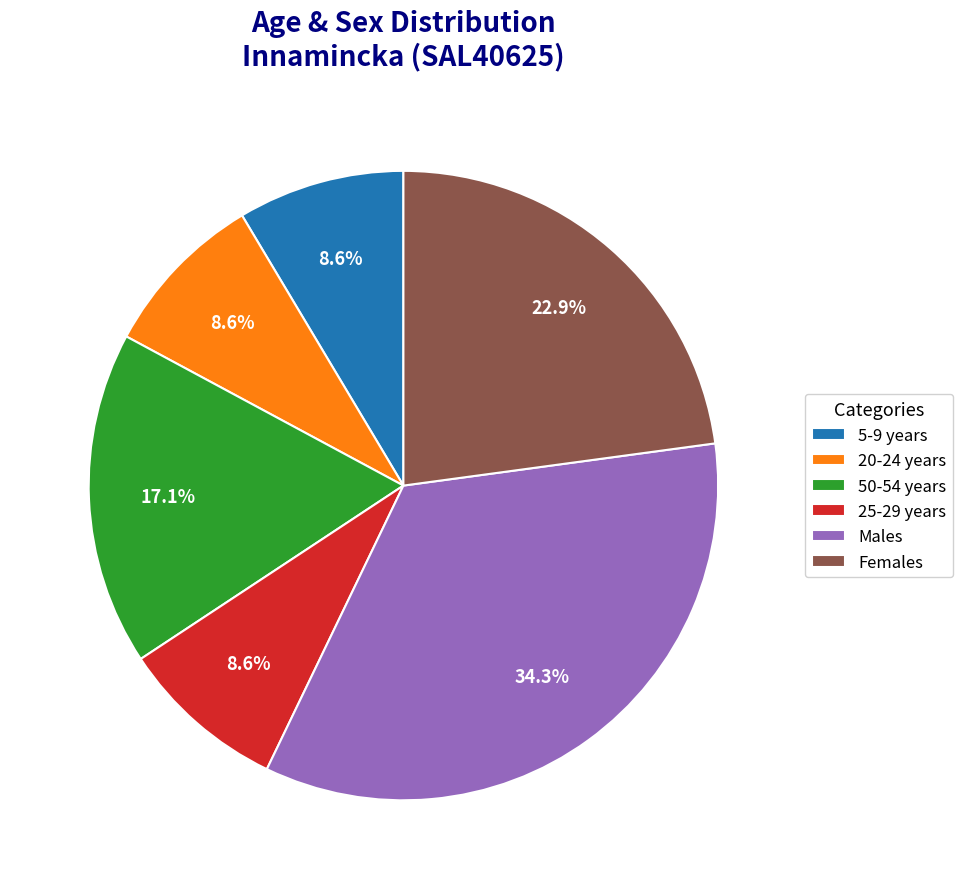

What is the ratio of the value at 25-29 years to the value at 20-24 years?

1.0